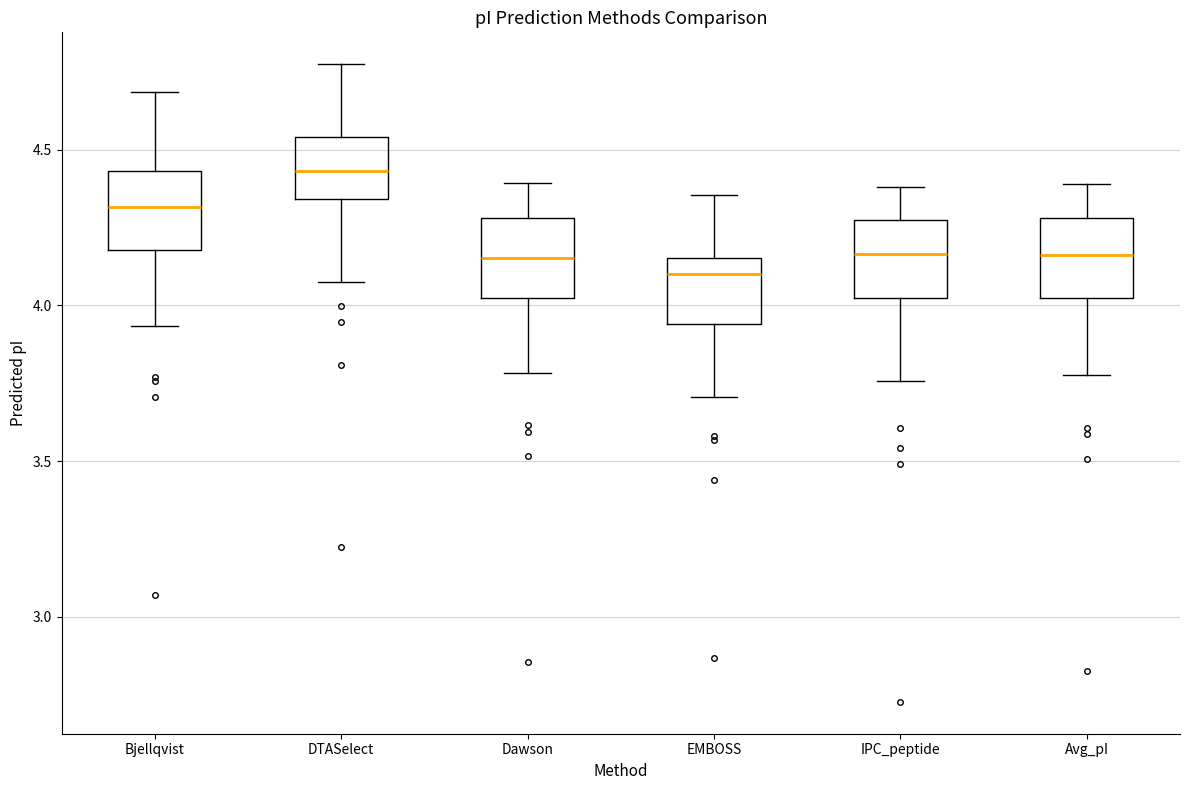

Reading left to right, transcribe this box plot: for each box, give where its median line is, the range the box spans, and where its two whiskers end, as read against the y-axis. The values are not printed on the chart, so give them approximately, as read against the axis.

Bjellqvist: median 4.30, box 4.20 to 4.45, whiskers 3.95 to 4.70
DTASelect: median 4.45, box 4.35 to 4.55, whiskers 4.10 to 4.75
Dawson: median 4.15, box 4.00 to 4.30, whiskers 3.80 to 4.40
EMBOSS: median 4.10, box 3.95 to 4.15, whiskers 3.70 to 4.35
IPC_peptide: median 4.15, box 4.00 to 4.25, whiskers 3.75 to 4.40
Avg_pI: median 4.15, box 4.00 to 4.30, whiskers 3.80 to 4.40